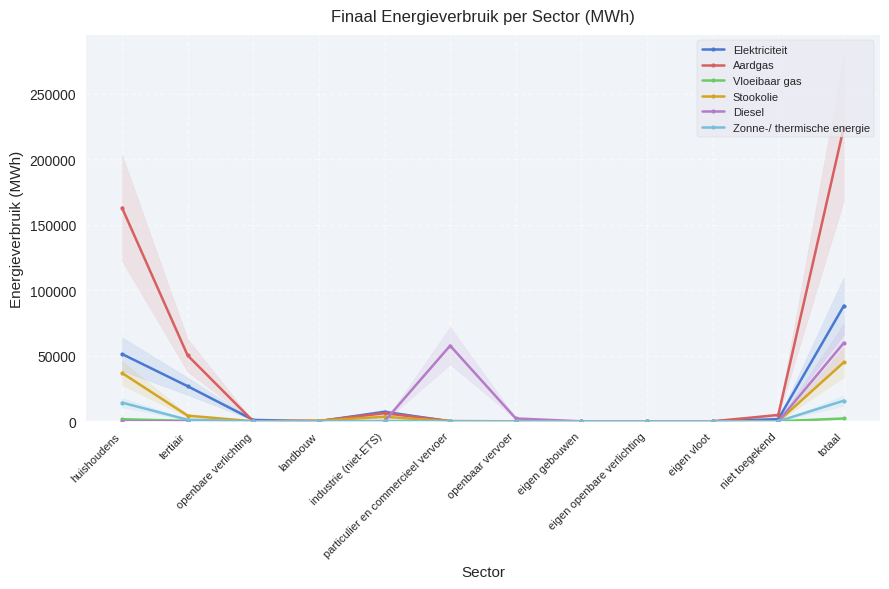

In Stookolie, how many points are higher than both neighbors (excluding endpoints)?

1